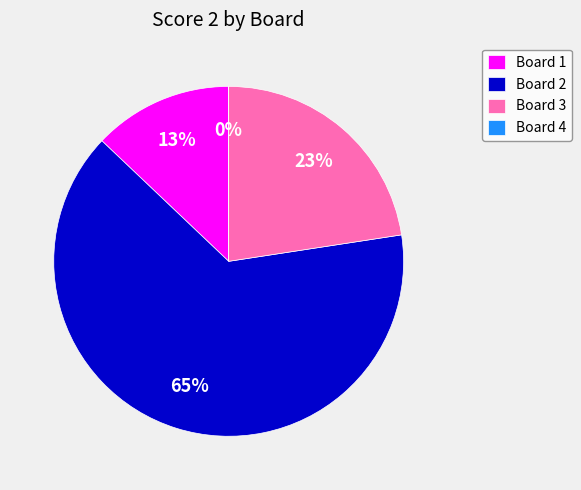

What percentage is the Board 2 slice, to the nearest percent?

65%